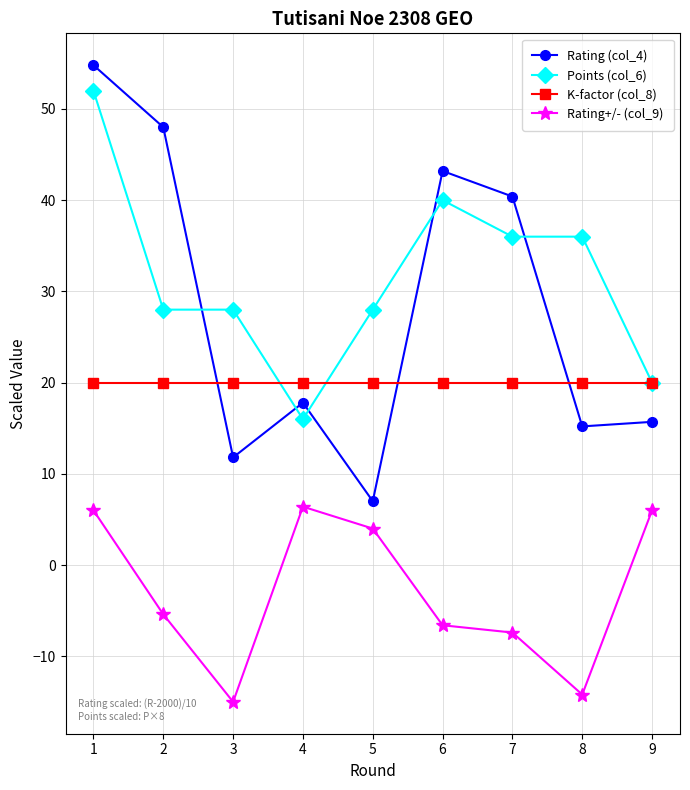

True or false: Points (col_6) and Rating+/- (col_9) intersect in this chart.

False